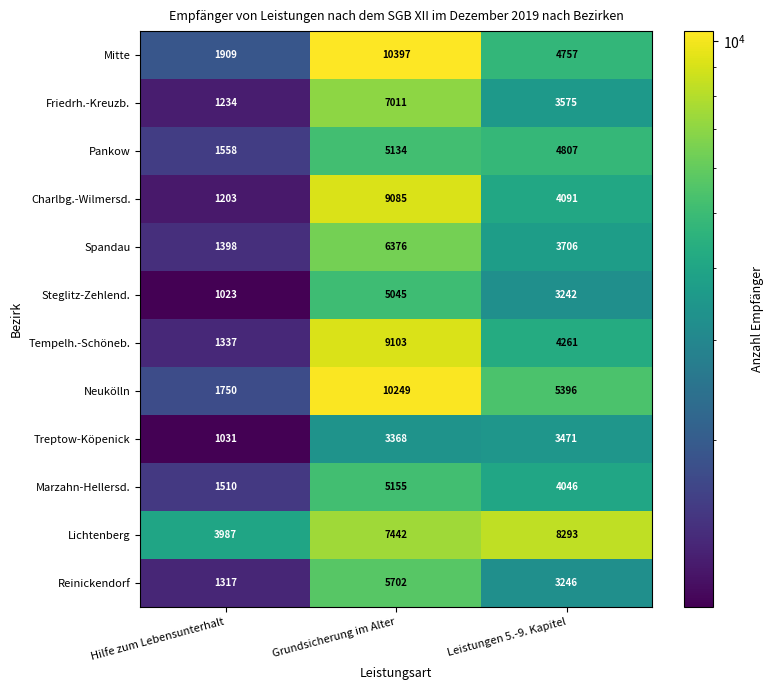

Rank the series at Grundsicherung im Alter from highest to lowest value.

Mitte, Neukölln, Tempelh.-Schöneb., Charlbg.-Wilmersd., Lichtenberg, Friedrh.-Kreuzb., Spandau, Reinickendorf, Marzahn-Hellersd., Pankow, Steglitz-Zehlend., Treptow-Köpenick